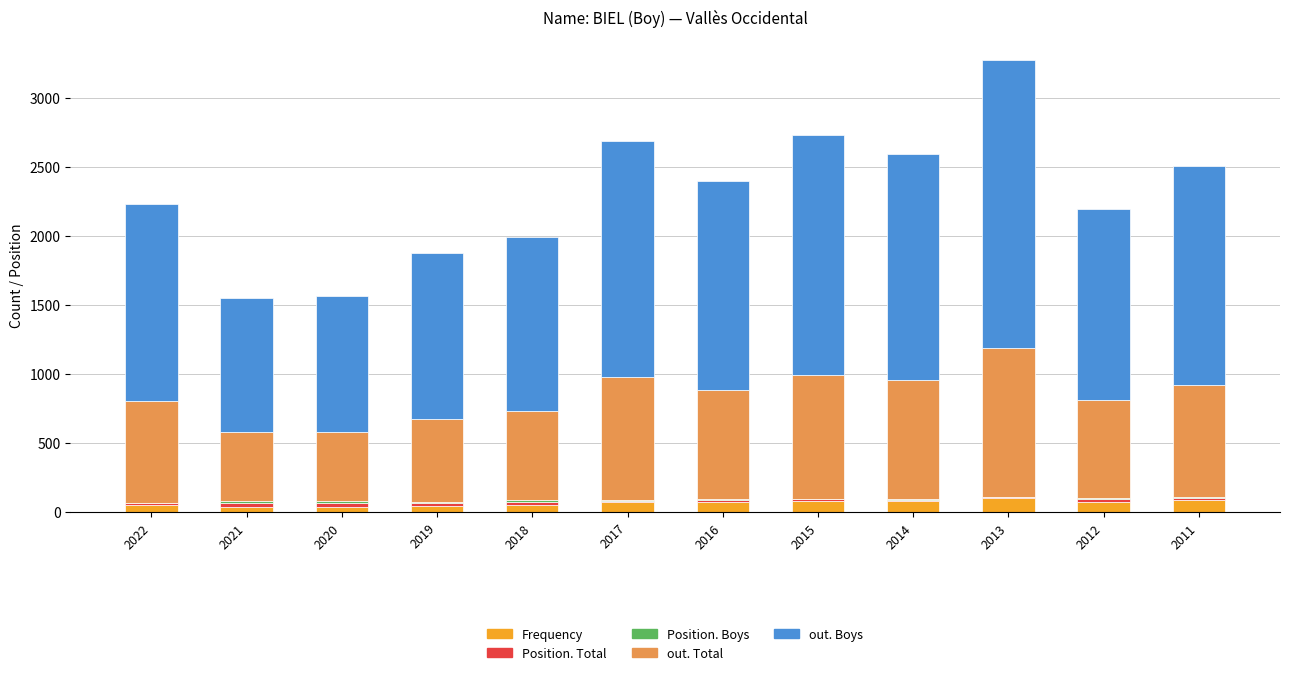

At which category is the sum across all series the highest?

2013